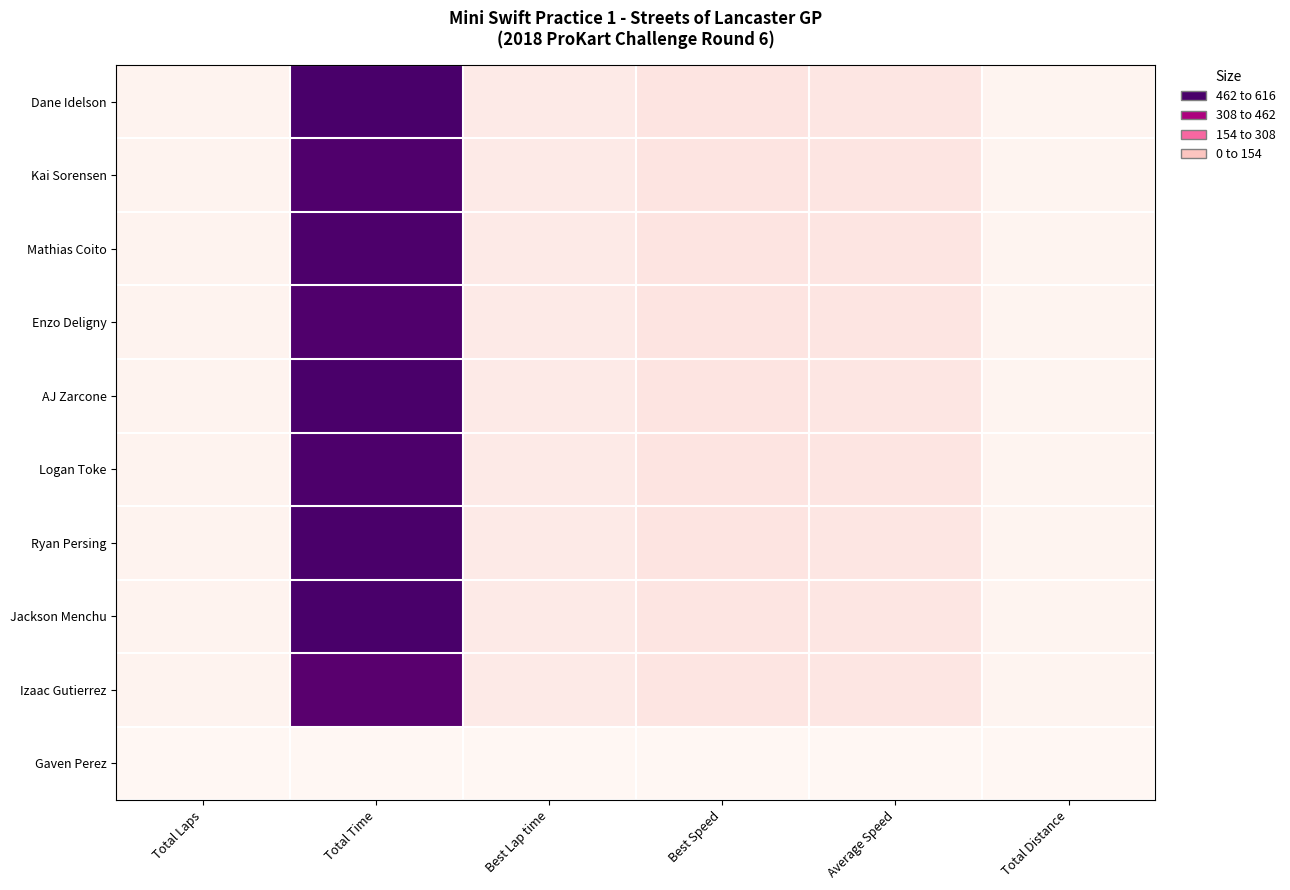

Reading right to left, list all the values displayed in this chart.

Dane Idelson: Total Distance=9.8	Average Speed=57.3	Best Speed=60.5	Best Lap time=41.6	Total Time=616.1	Total Laps=14.0
Kai Sorensen: Total Distance=9.8	Average Speed=58.5	Best Speed=60.5	Best Lap time=41.6	Total Time=603.4	Total Laps=14.0
Mathias Coito: Total Distance=9.8	Average Speed=58.1	Best Speed=60.5	Best Lap time=41.6	Total Time=607.7	Total Laps=14.0
Enzo Deligny: Total Distance=9.8	Average Speed=58.5	Best Speed=60.5	Best Lap time=41.7	Total Time=603.5	Total Laps=14.0
AJ Zarcone: Total Distance=9.8	Average Speed=57.5	Best Speed=60.5	Best Lap time=41.7	Total Time=613.6	Total Laps=14.0
Logan Toke: Total Distance=9.8	Average Speed=58.0	Best Speed=60.3	Best Lap time=41.8	Total Time=608.2	Total Laps=14.0
Ryan Persing: Total Distance=9.8	Average Speed=57.5	Best Speed=60.2	Best Lap time=41.9	Total Time=613.3	Total Laps=14.0
Jackson Menchu: Total Distance=9.8	Average Speed=57.3	Best Speed=59.5	Best Lap time=42.4	Total Time=615.7	Total Laps=14.0
Izaac Gutierrez: Total Distance=9.1	Average Speed=55.6	Best Speed=59.5	Best Lap time=42.4	Total Time=589.5	Total Laps=13.0
Gaven Perez: Total Distance=0.0	Average Speed=0.0	Best Speed=0.0	Best Lap time=0.0	Total Time=0.0	Total Laps=0.0